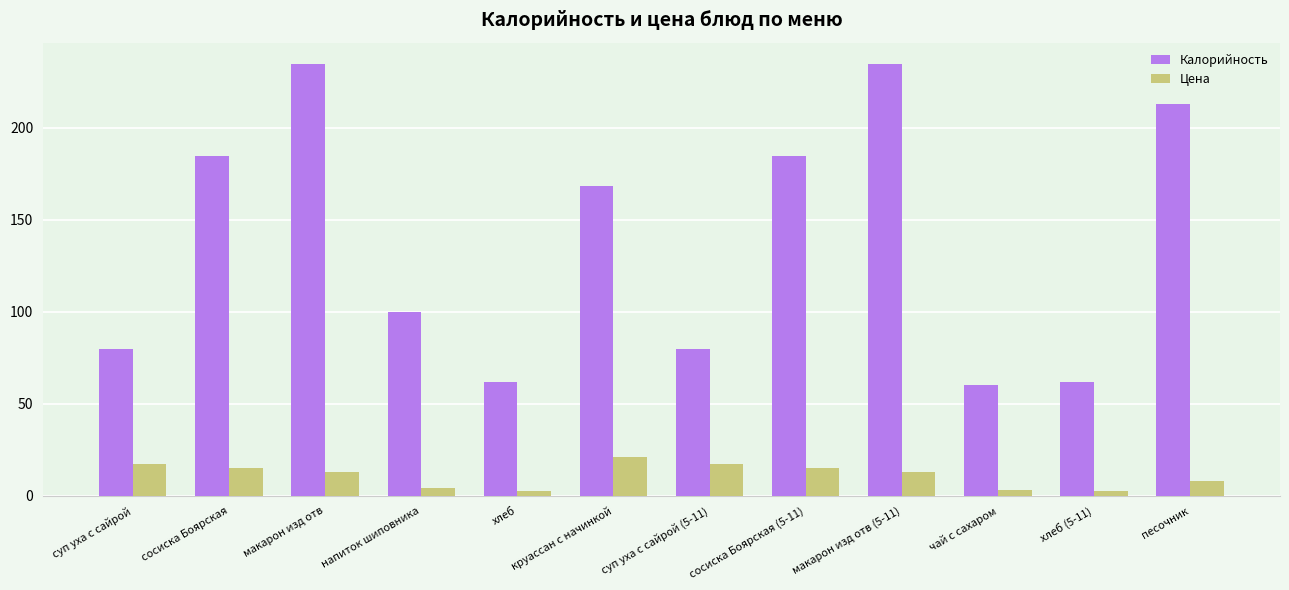

What is the sum of all Калорийность values?

1663.8